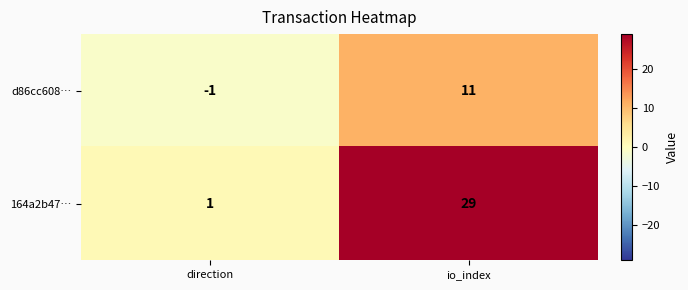

Reading left to right, transcribe all the data shown in this chart.

d86cc608…: direction=-1	io_index=11
164a2b47…: direction=1	io_index=29